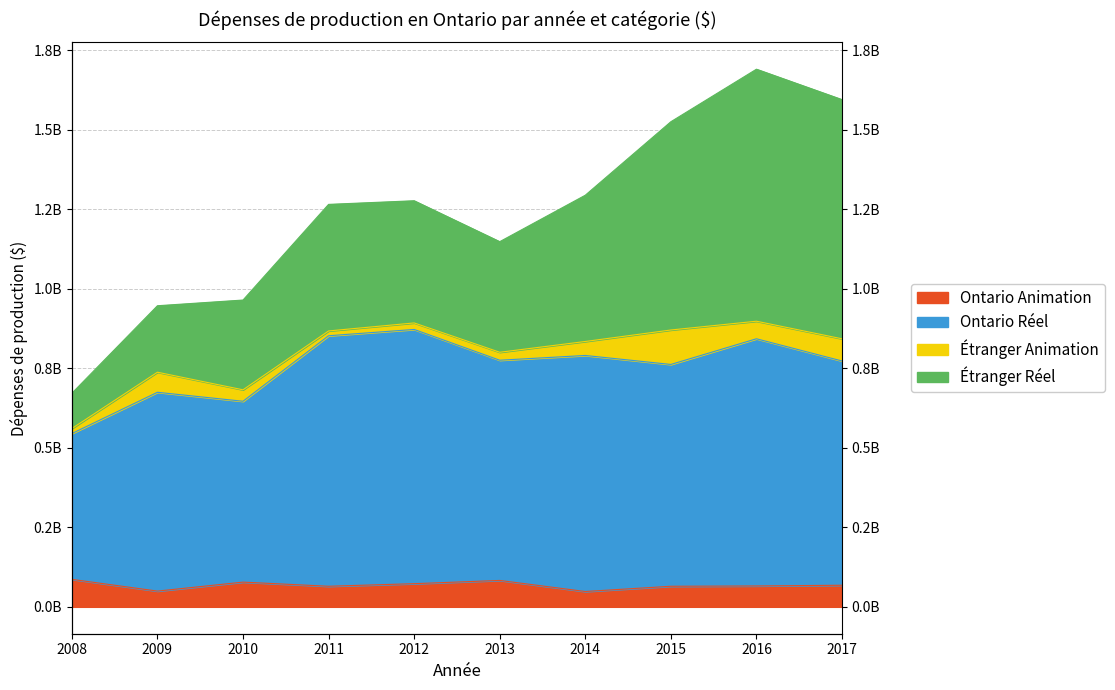

Is it true that Ontario Animation equals 48200000 at 2014?

True